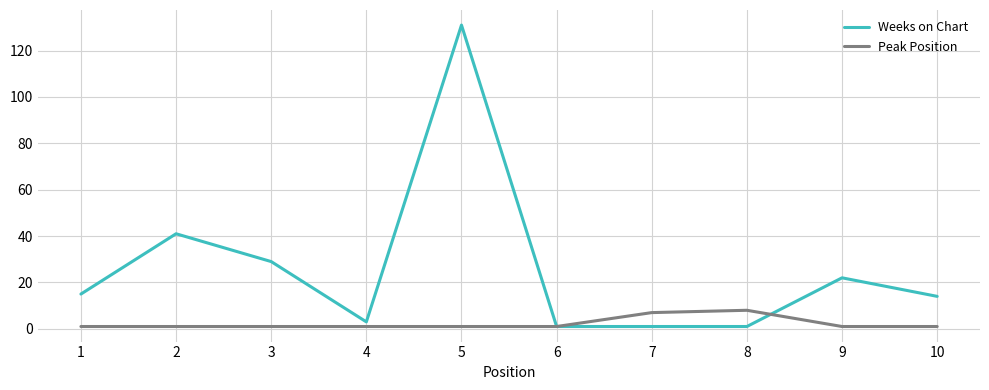

Which series has the widest spread of values?

Weeks on Chart